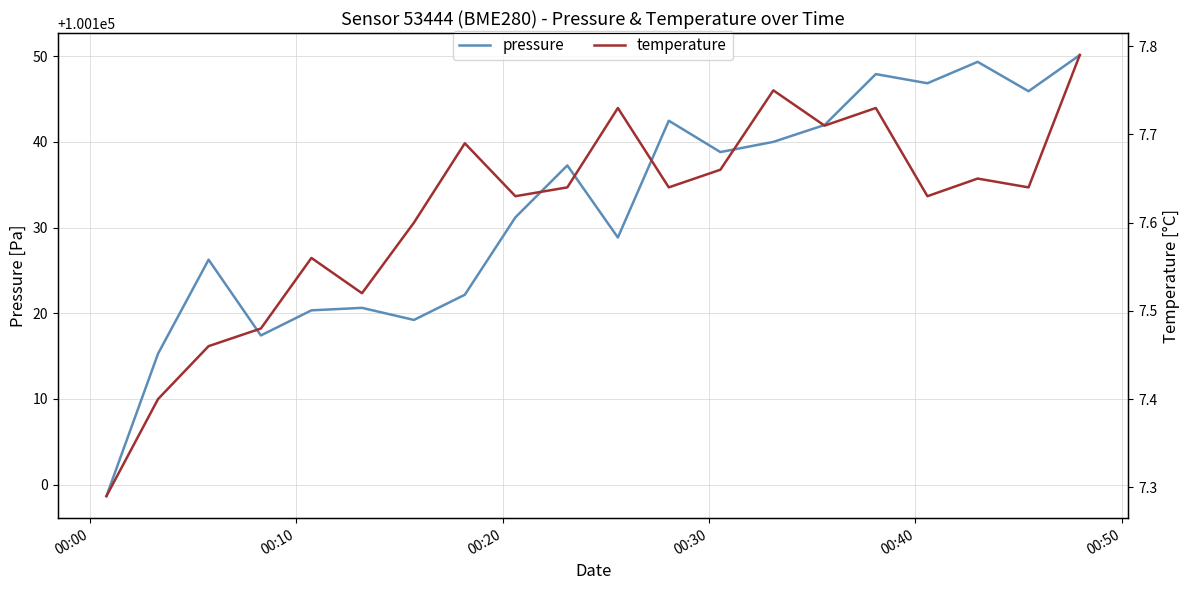

How many interior local valleys does the temperature series have?

6